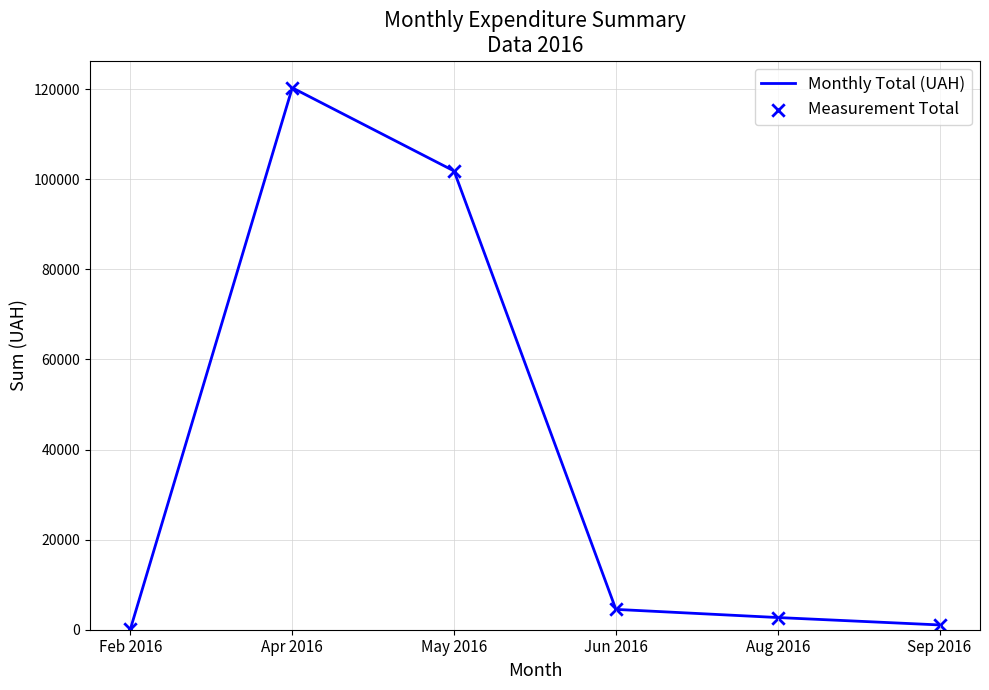

The value at Aug 2016 is 2706.1. True or false?

True